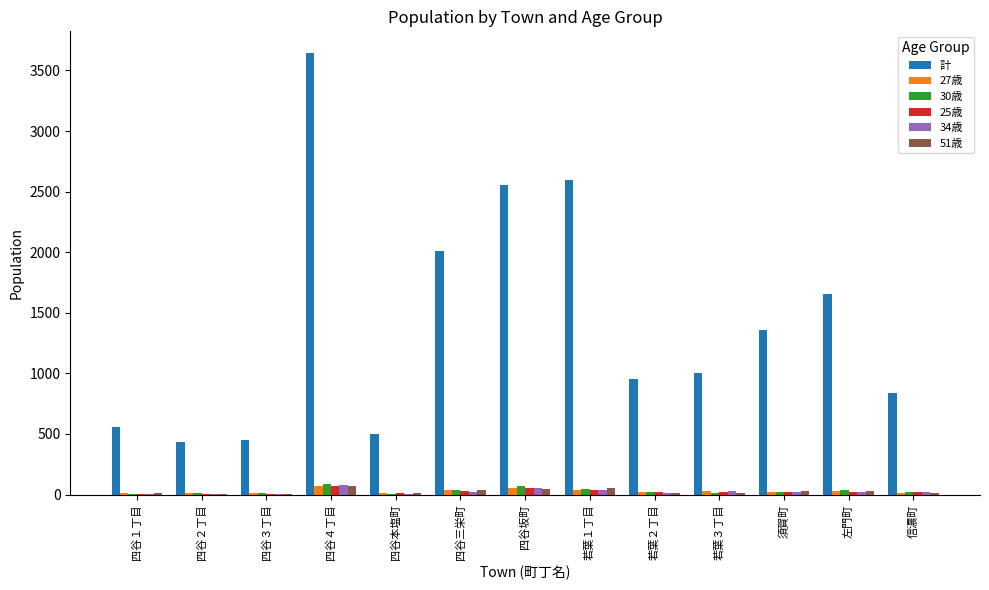

Which label corresponds to the largest value in the chart?

四谷４丁目